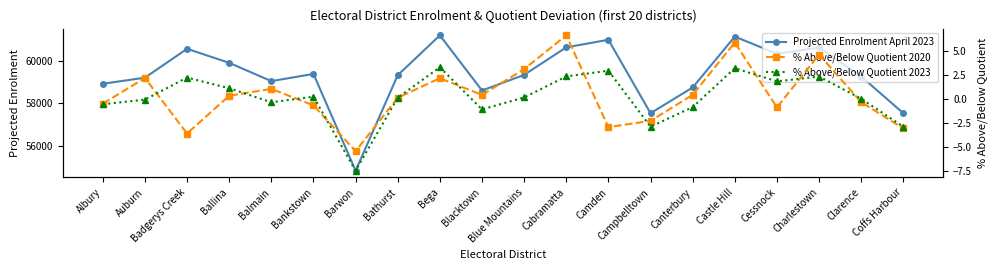

True or false: Projected Enrolment April 2023 has a value of 60579.0 at Badgerys Creek.

True